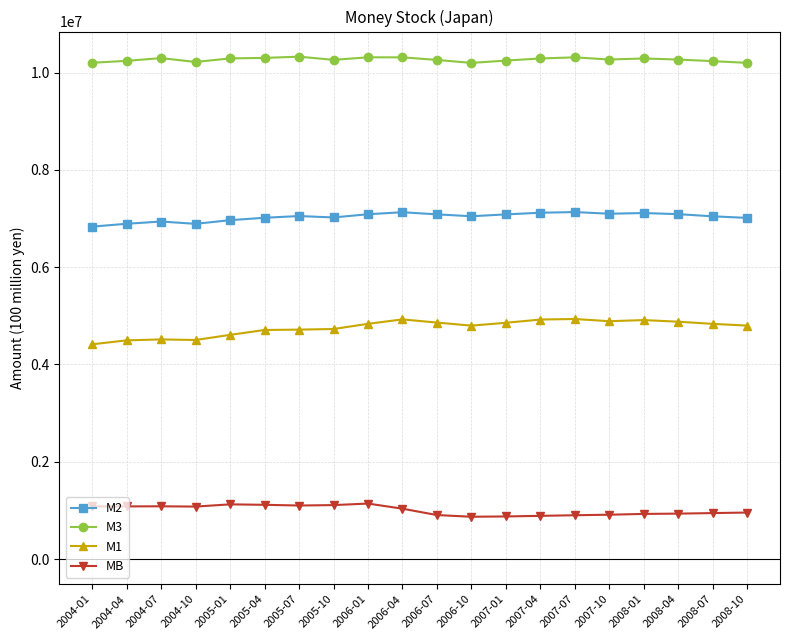

True or false: MB has more than 0 points higher than both neighbors.

True